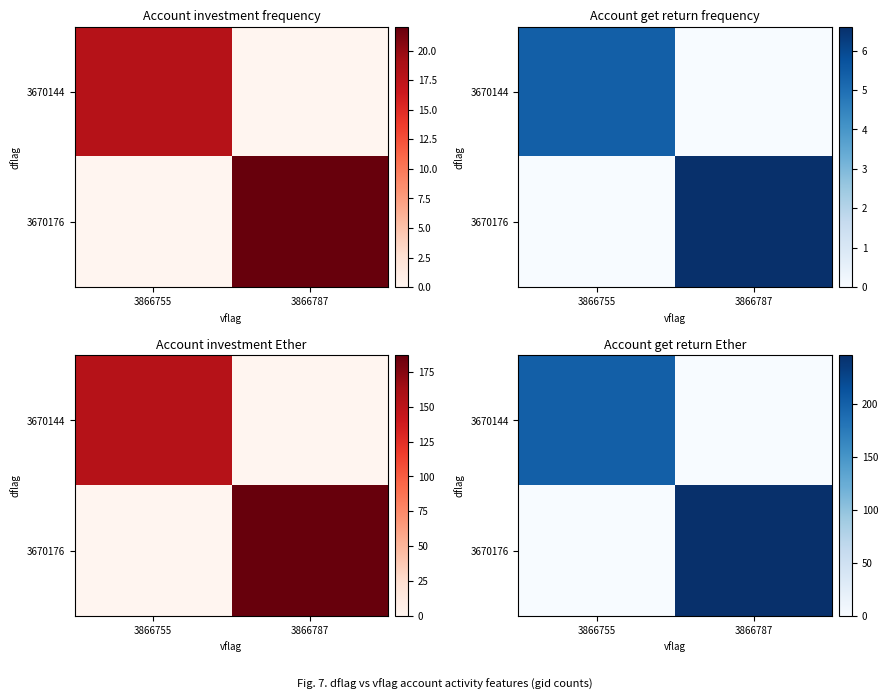

Rank the series by their average value, from lowest to highest.

3670144, 3670176